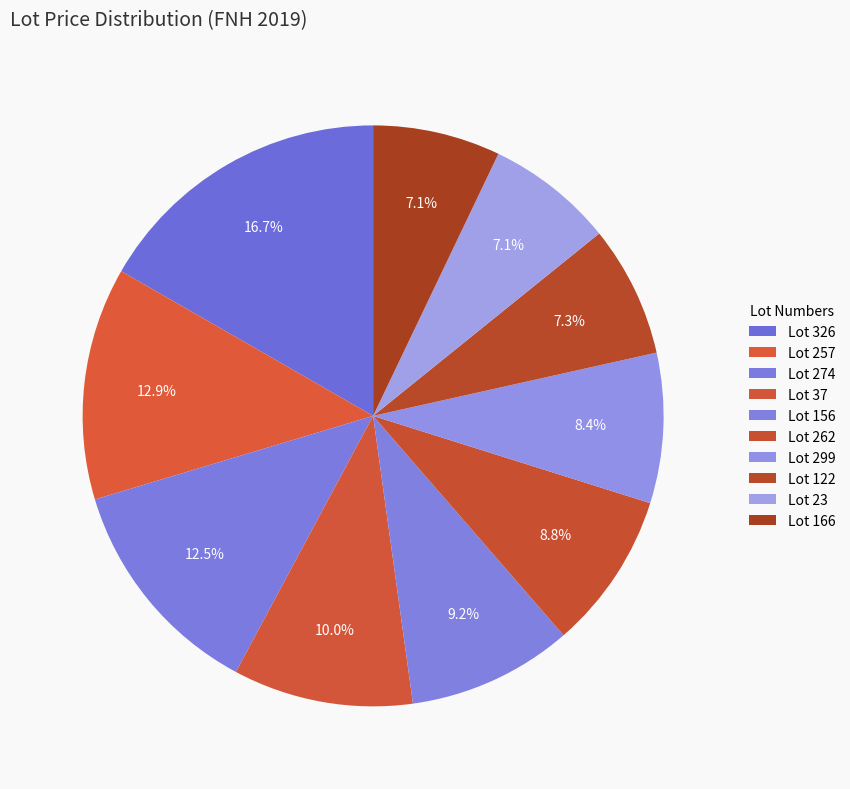

To the nearest percent, what is the difference between the largest and smallest slice percentages?

10%